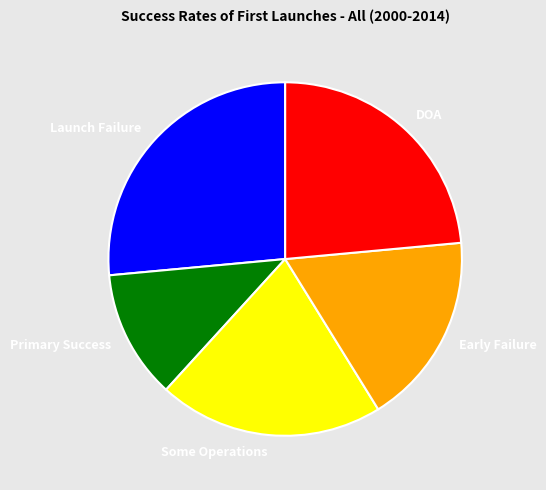

The Some Operations slice represents 27% of the pie. True or false?

False